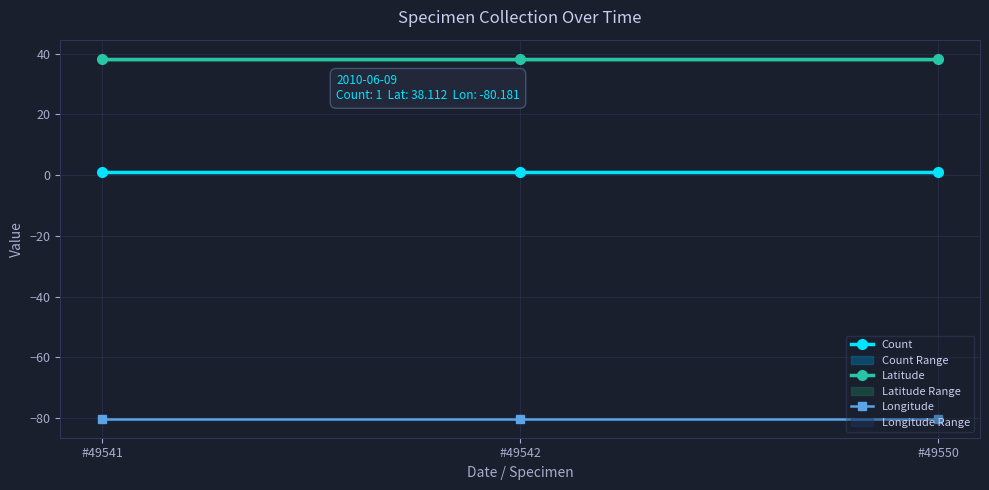

Rank the series by their average value, from lowest to highest.

Longitude, Count, Latitude